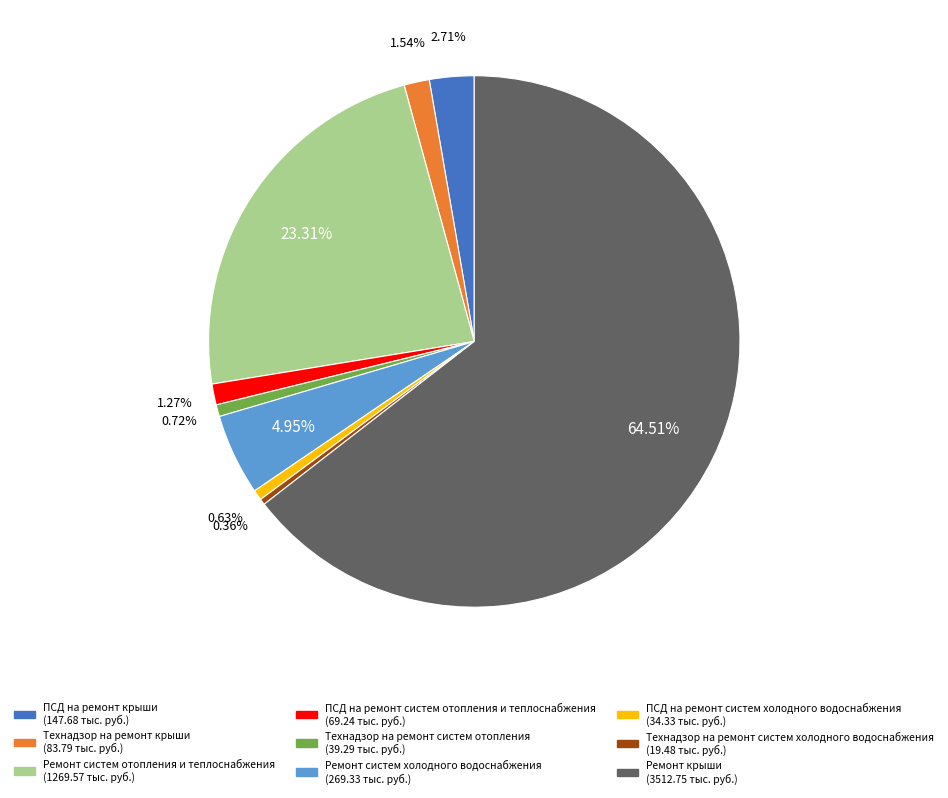

Does any single category account for the majority?

Yes